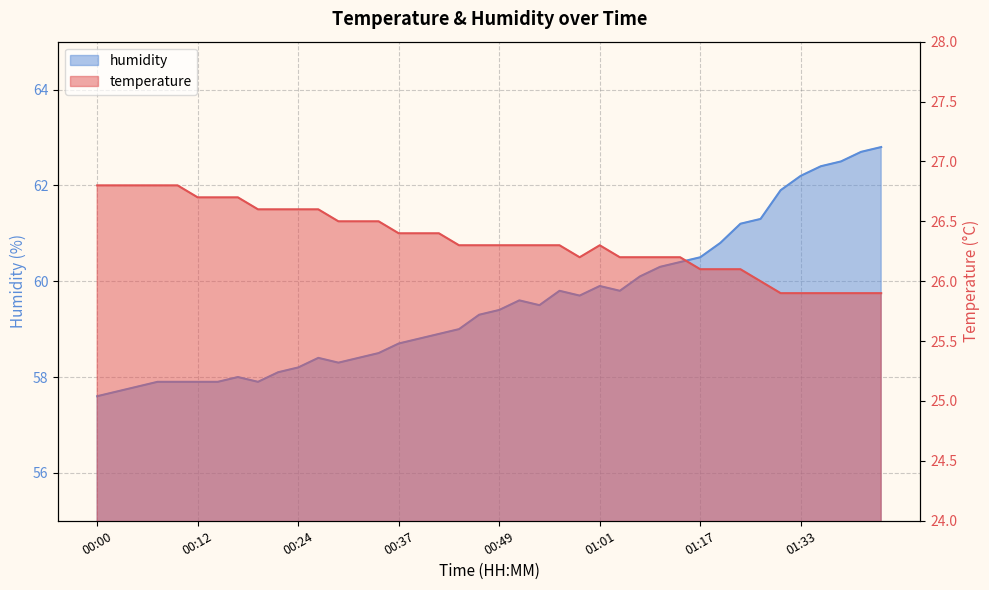

At which category is the sum across all series the highest?

01:43